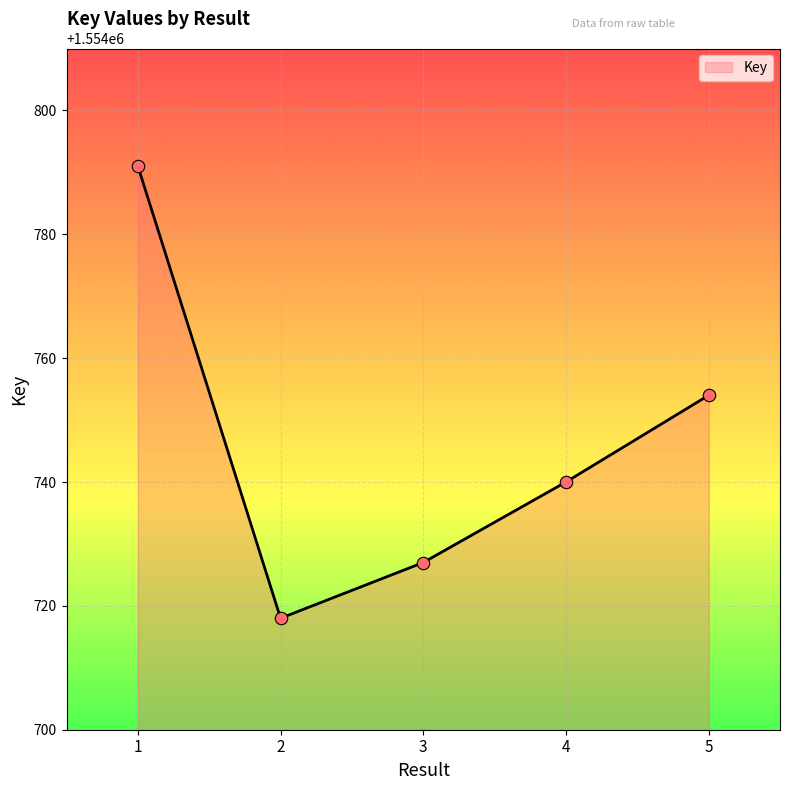

Between 1 and 5, which is larger?

1